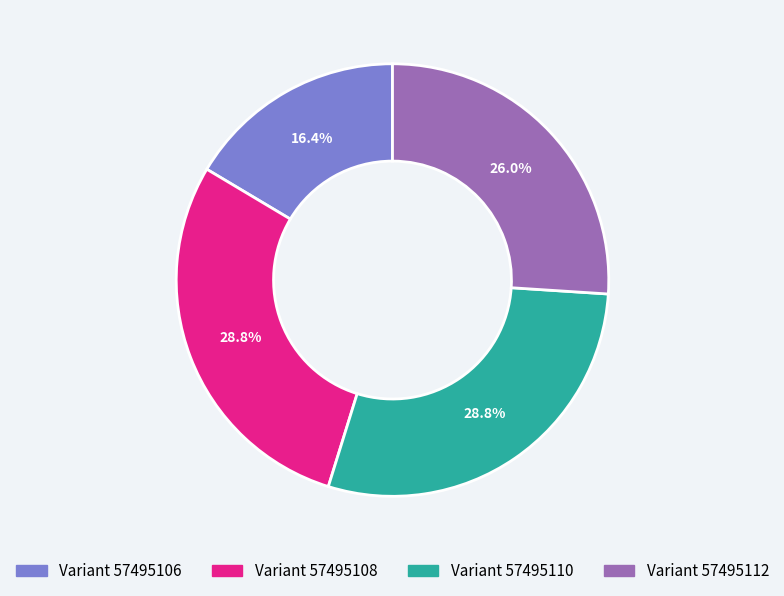

Does any single category account for the majority?

No